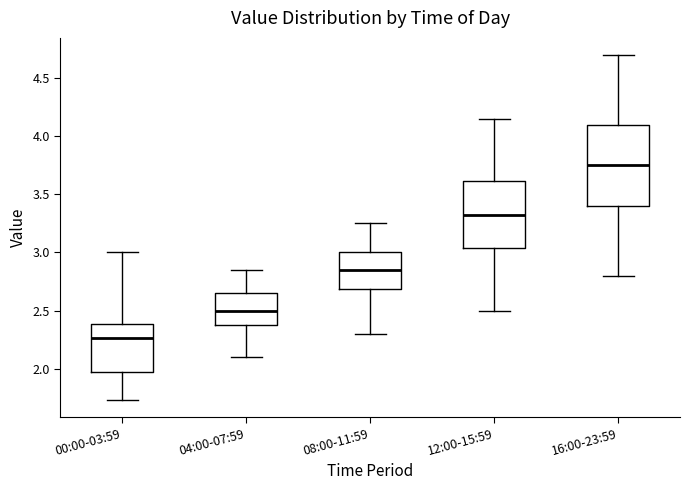

Reading left to right, read every box against the y-axis: the position of its median line, the range the box covers, and the ends of its whiskers. The values are not printed on the chart, so give them approximately, as read against the axis.

00:00-03:59: median 2.25, box 1.95 to 2.40, whiskers 1.75 to 3.00
04:00-07:59: median 2.50, box 2.35 to 2.65, whiskers 2.10 to 2.85
08:00-11:59: median 2.85, box 2.70 to 3.00, whiskers 2.30 to 3.25
12:00-15:59: median 3.35, box 3.05 to 3.60, whiskers 2.50 to 4.15
16:00-23:59: median 3.75, box 3.40 to 4.10, whiskers 2.80 to 4.70